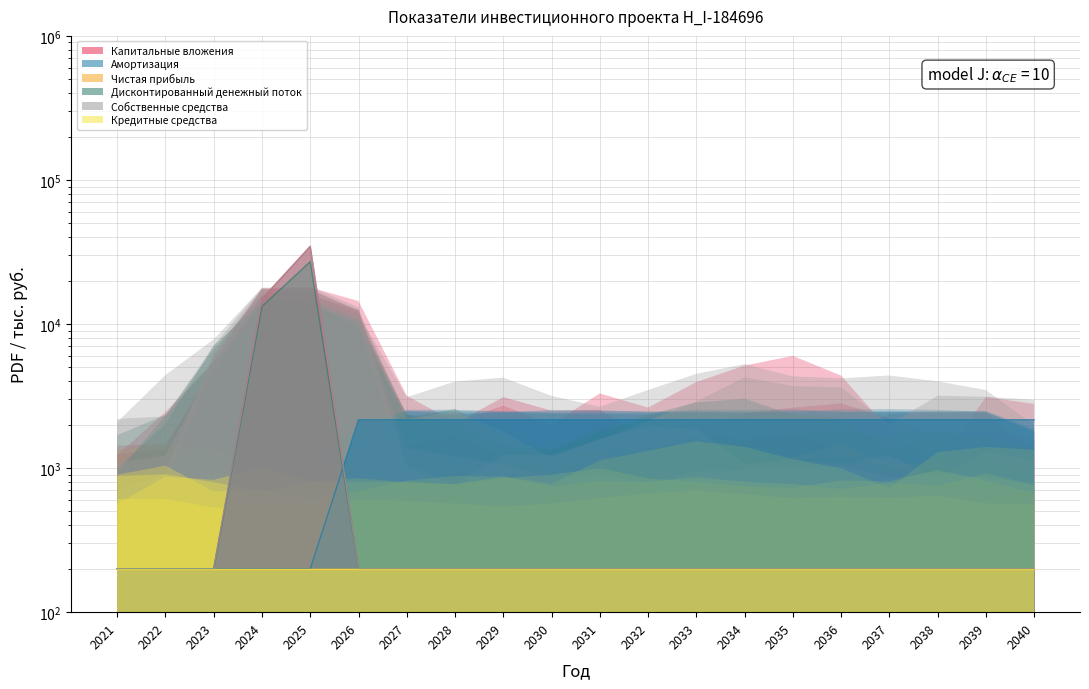

Count the number of categories in the chart.

20